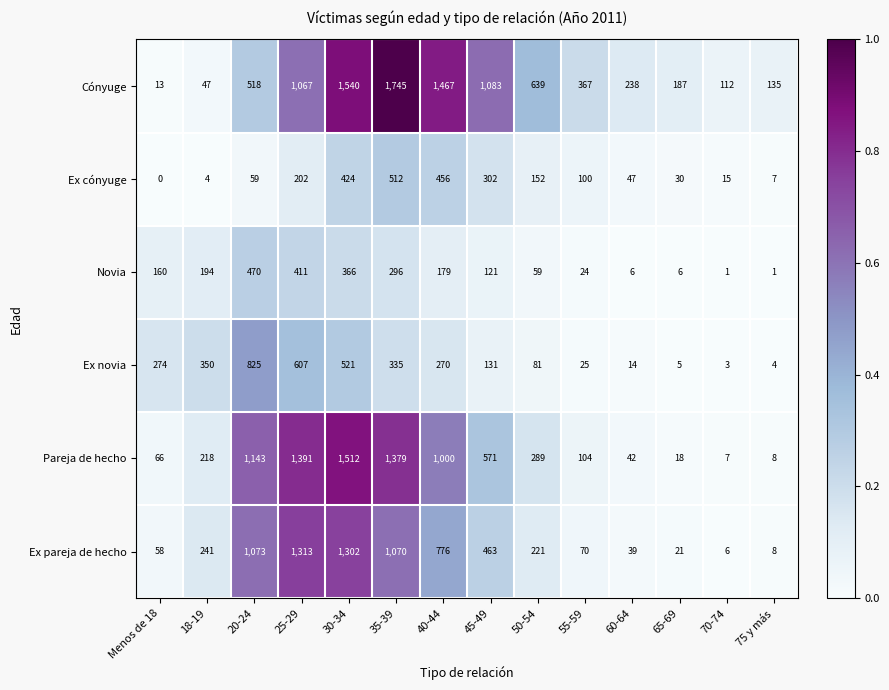

What is the difference between the Pareja de hecho values at 65-69 and 40-44?

982